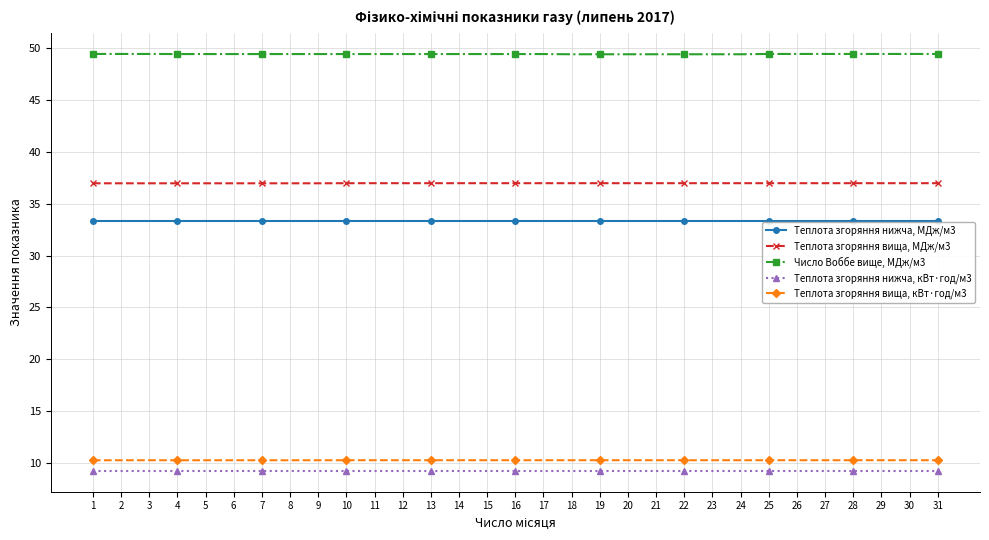

What is the smallest value displayed?

9.3